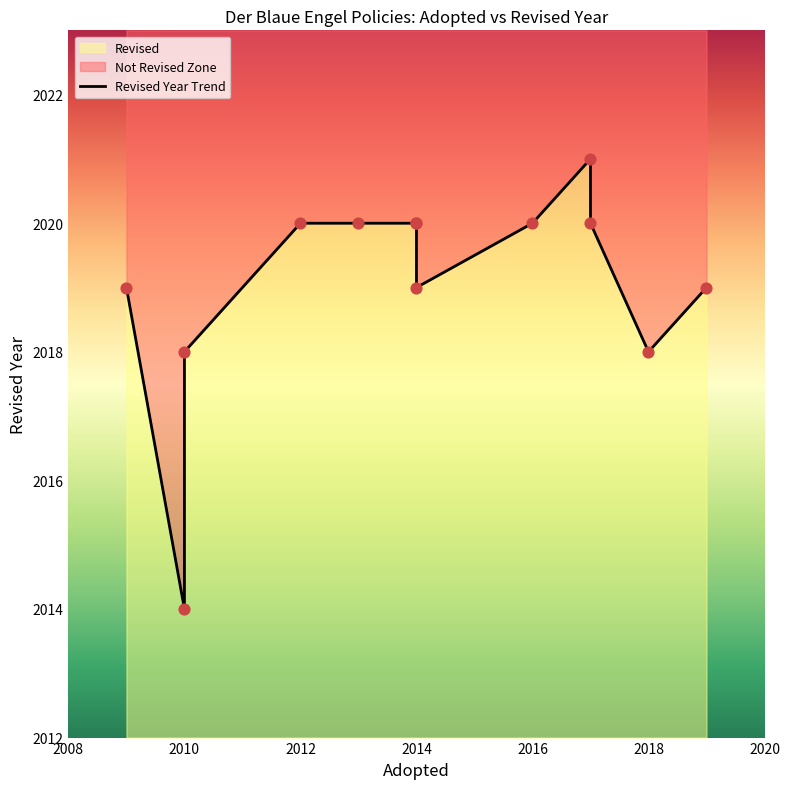

What is the ratio of the value at 2012 to the value at 2016?

1.0